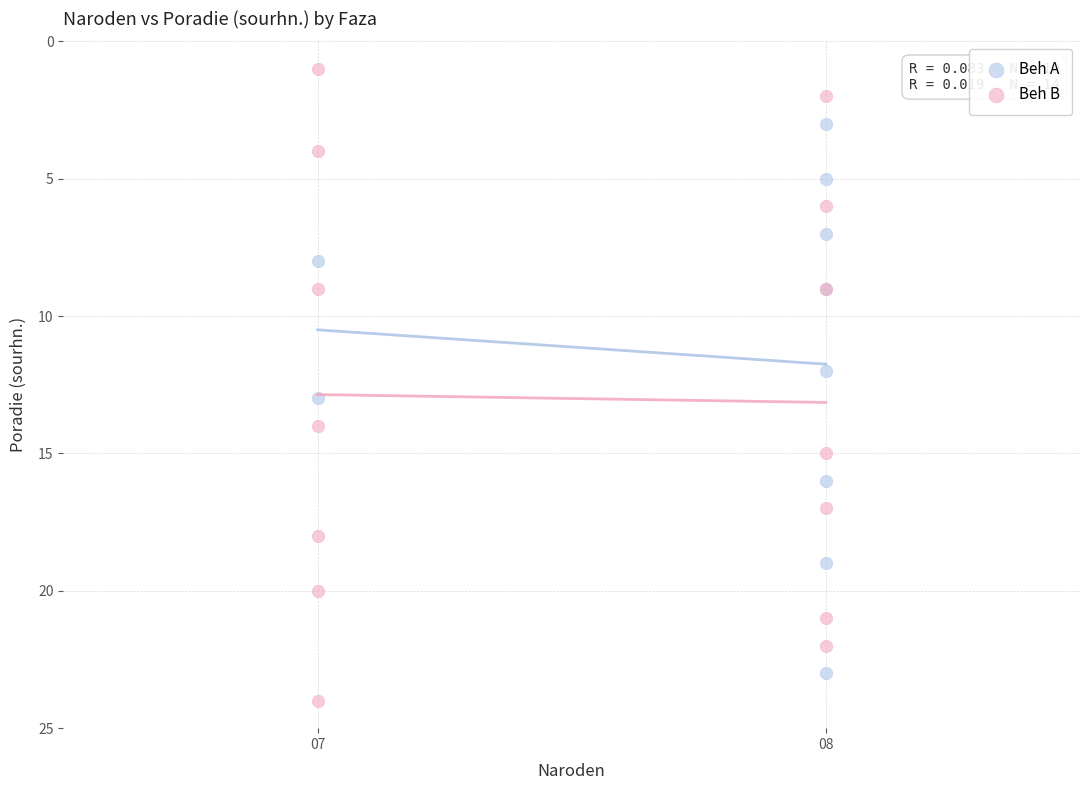

Which series reaches the minimum Y coordinate?

Beh B